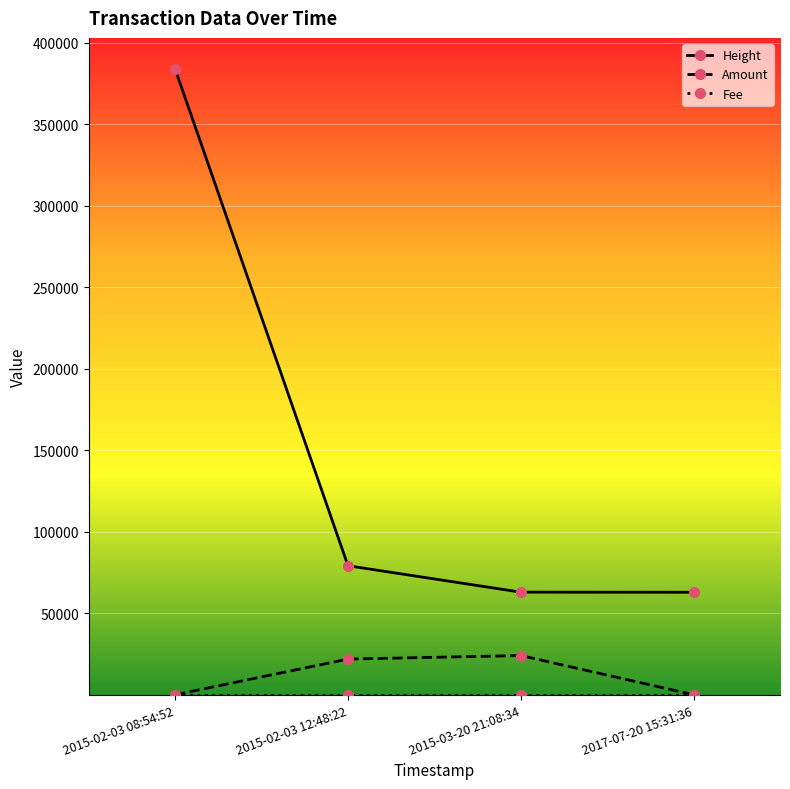

The value of Amount at 2015-02-03 08:54:52 is -15137. True or false?

False